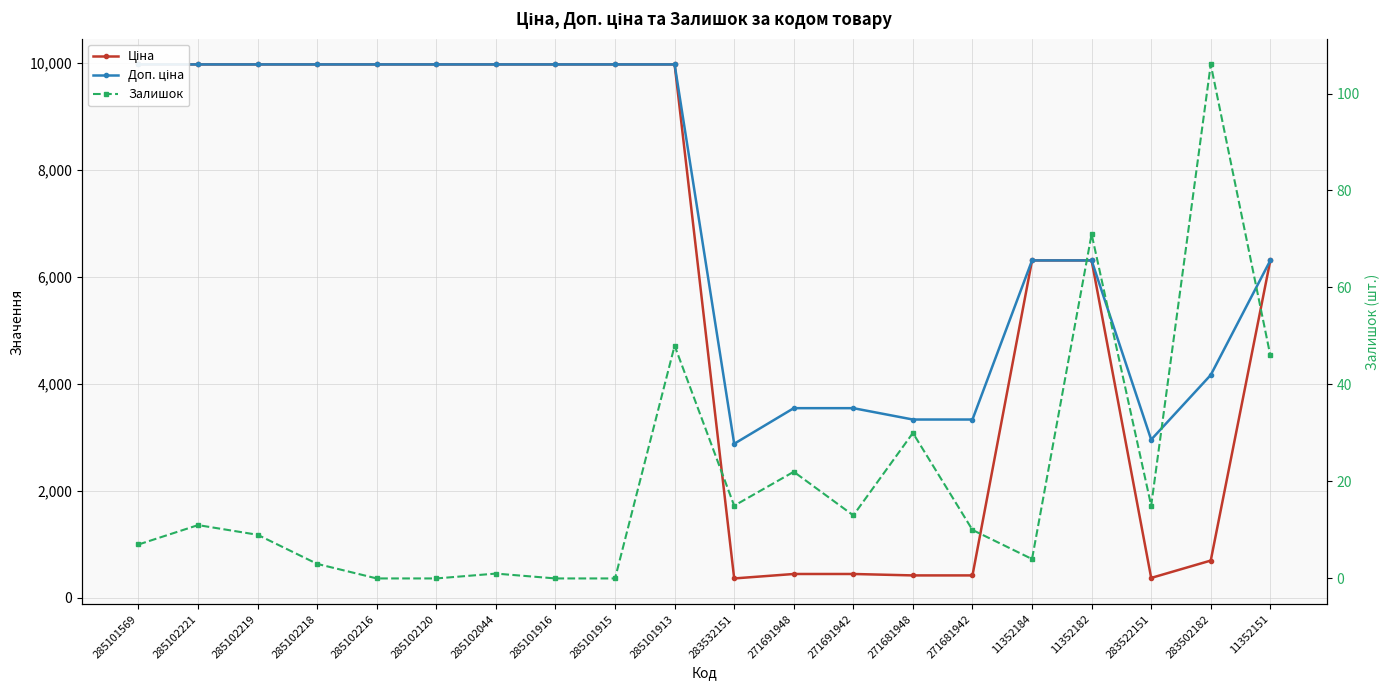

What is the difference between the second highest and second lowest values in the Залишок series?

71.0